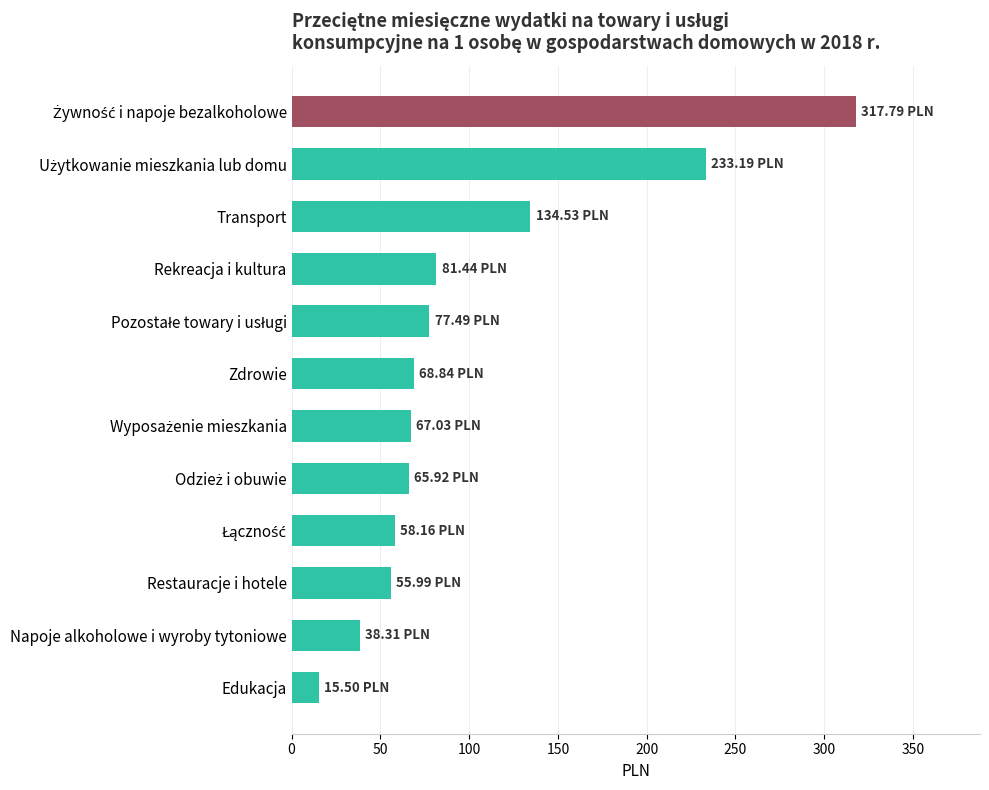

Are the bars horizontal?

Yes